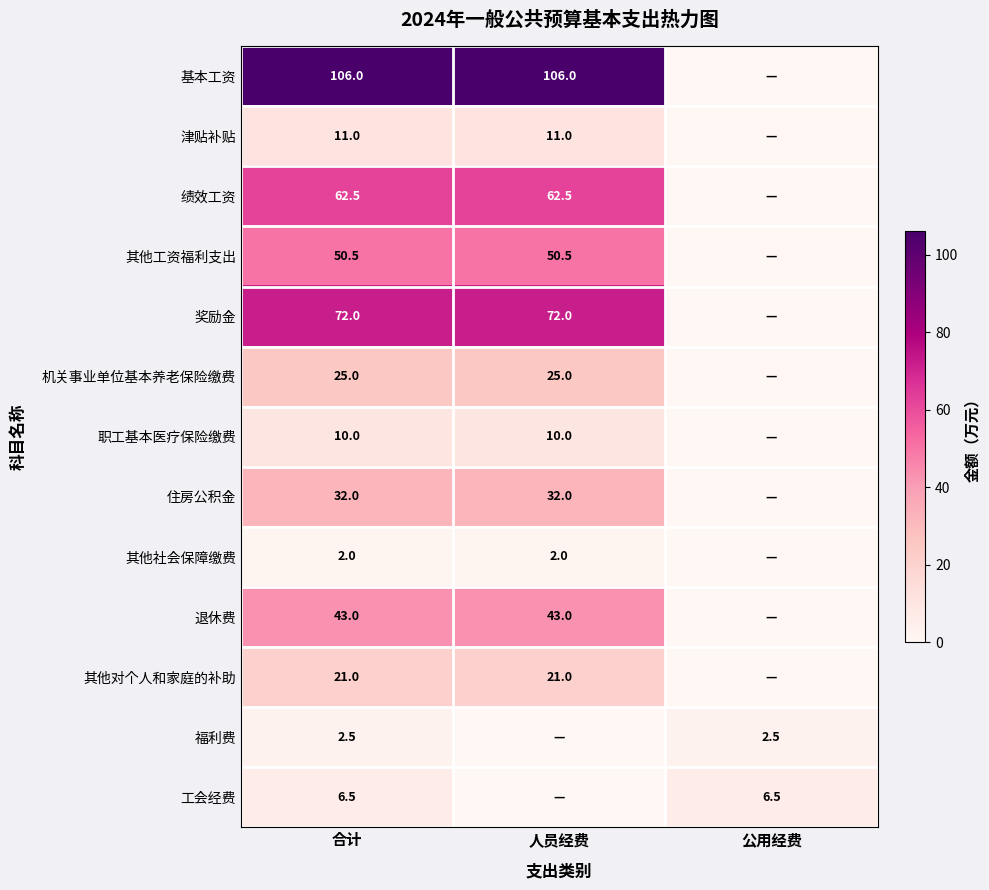

The 奖励金 series shows 72.0 at 合计. True or false?

True